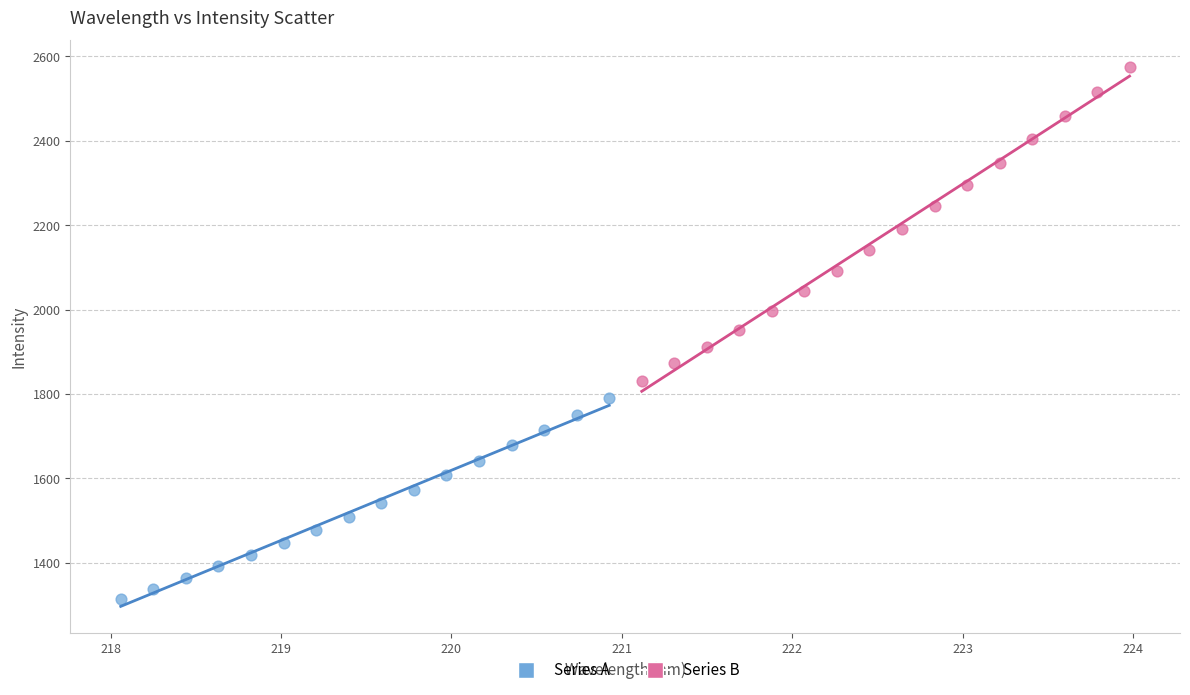

Which series contains the highest Y value?

Series B